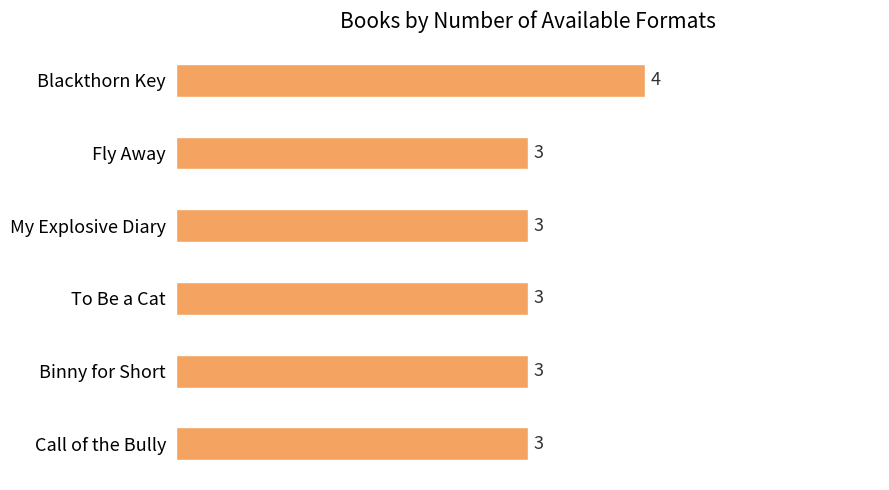

What is the value of the 3rd bar from the top?

3